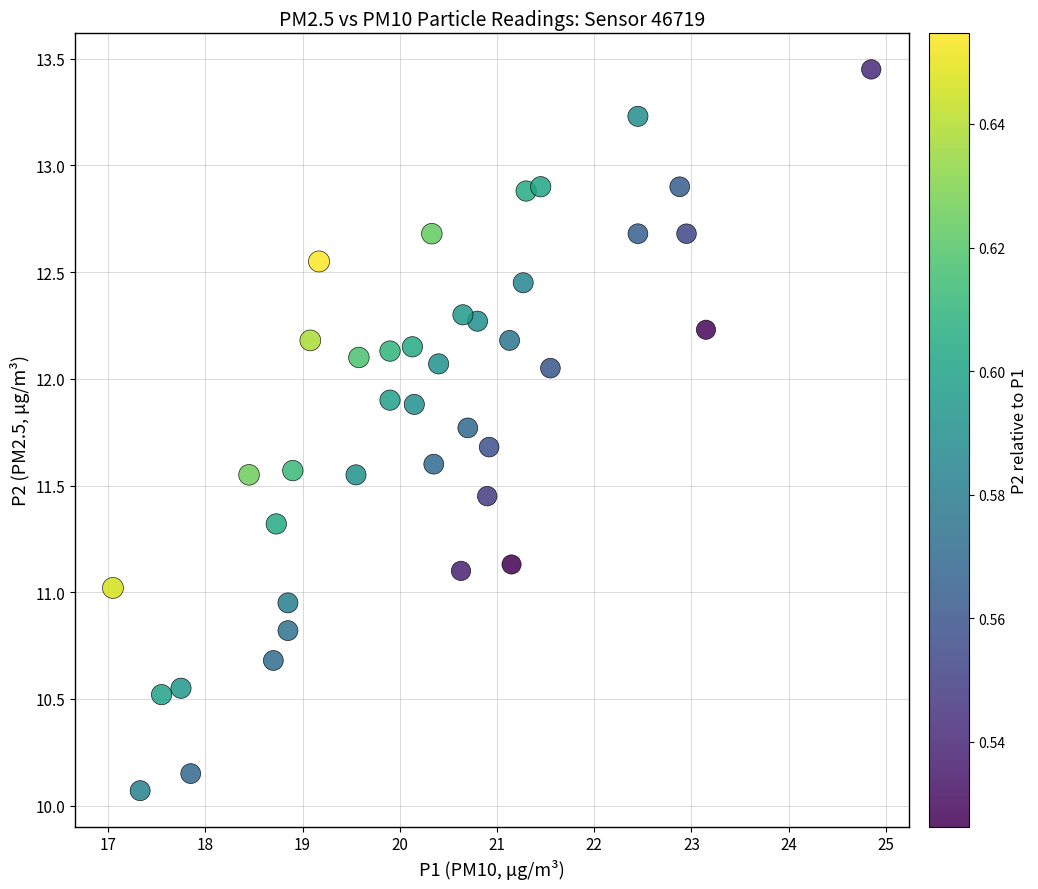

What is the range of X values (max minus min)?

7.8